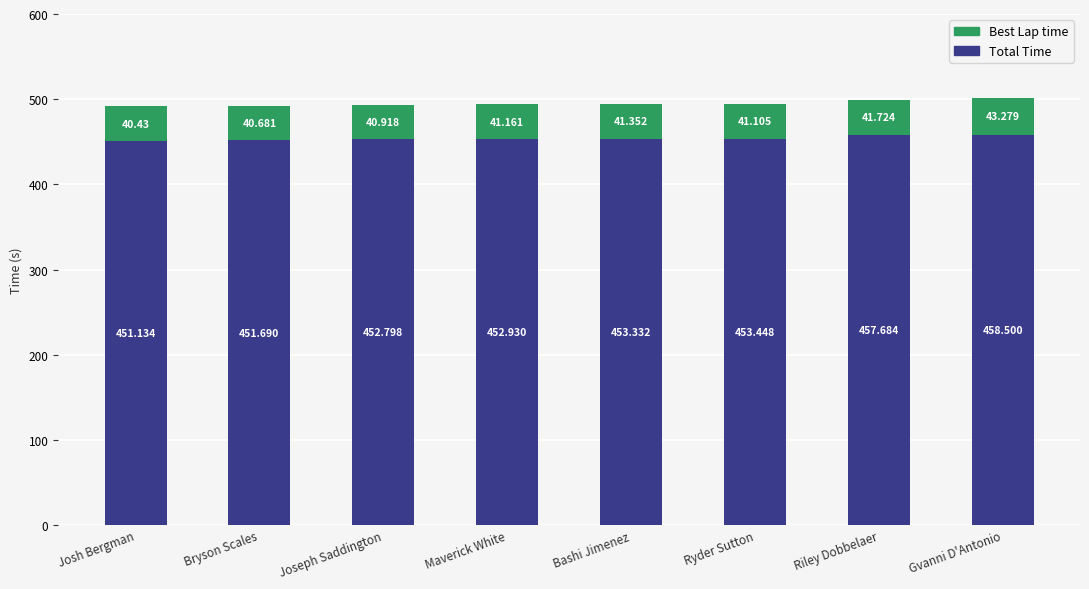

At which label does Total Time first exceed 453?

Bashi Jimenez